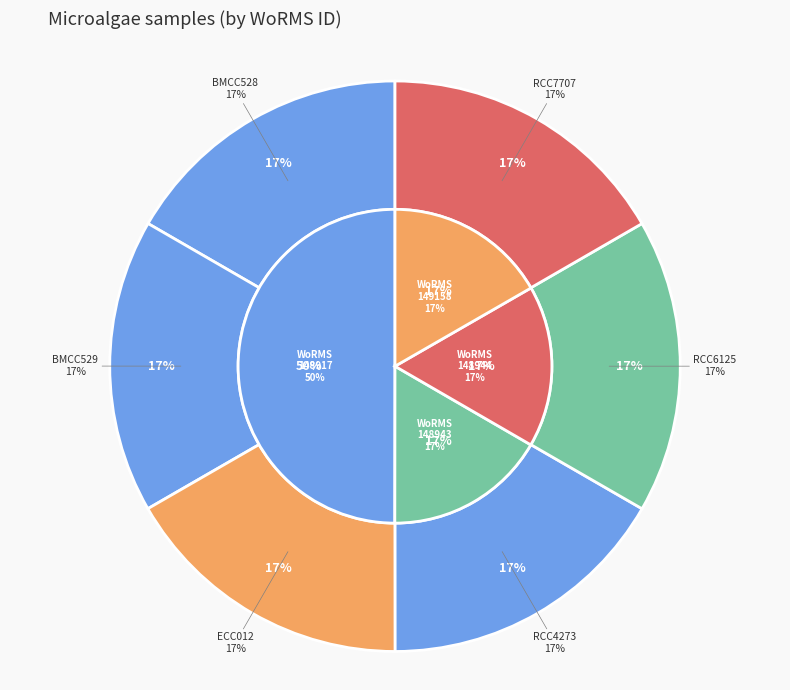

What portion of the pie excludes BMCC529?

83.3%